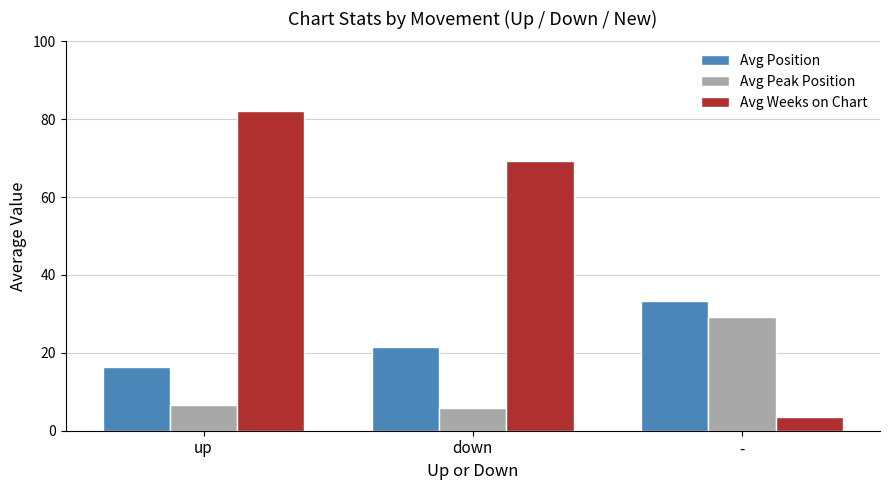

Which series has the widest spread of values?

Avg Weeks on Chart